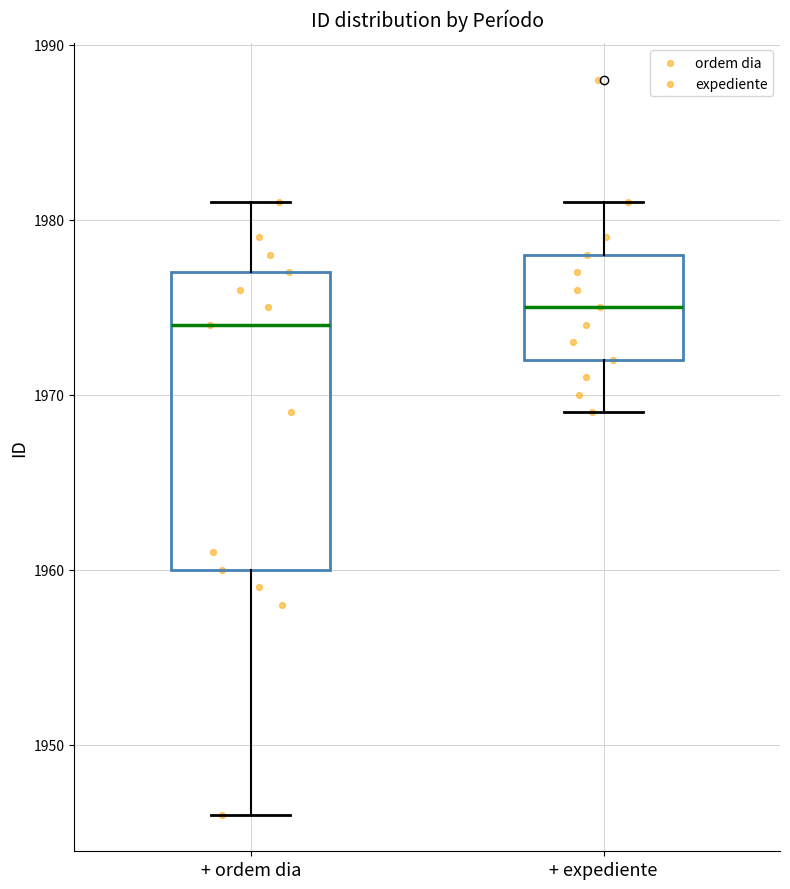

Where is the upper edge of the box for + ordem dia on the y-axis? The values are not printed on the chart, so give them approximately, as read against the axis.

1977